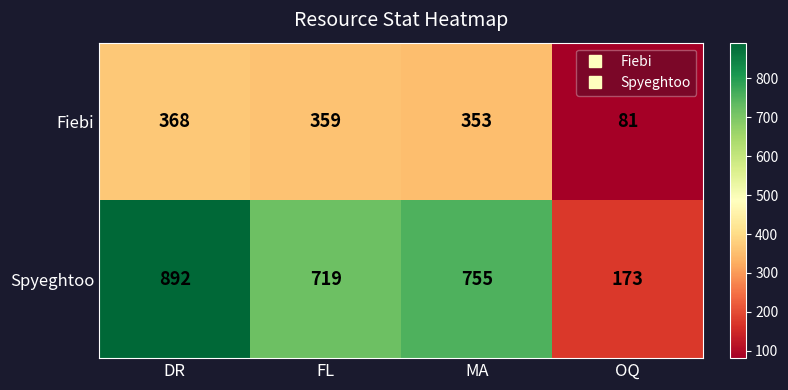

What is the sum of all Fiebi values?

1161